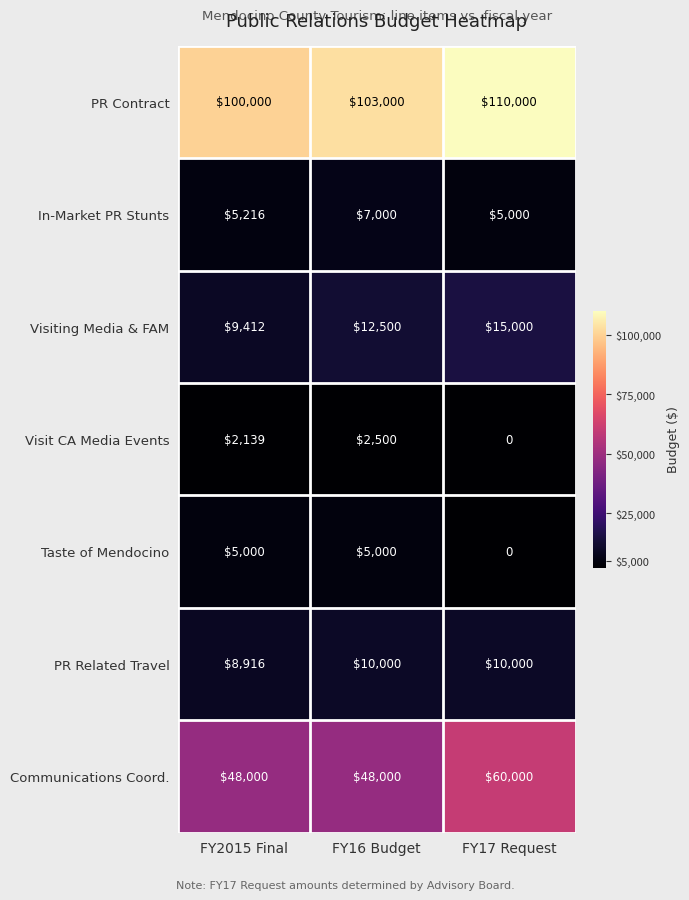

The value of PR Related Travel at FY17 Request is 2630. True or false?

False